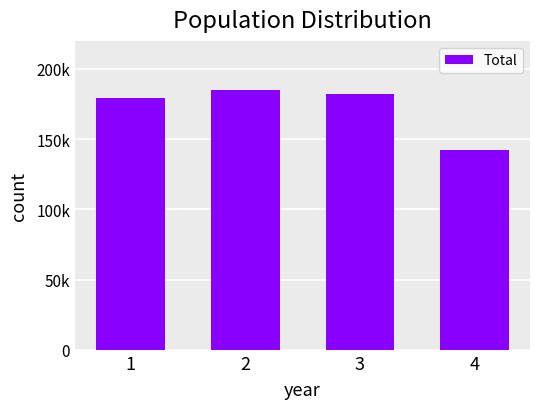

Does the chart contain any negative values?

No